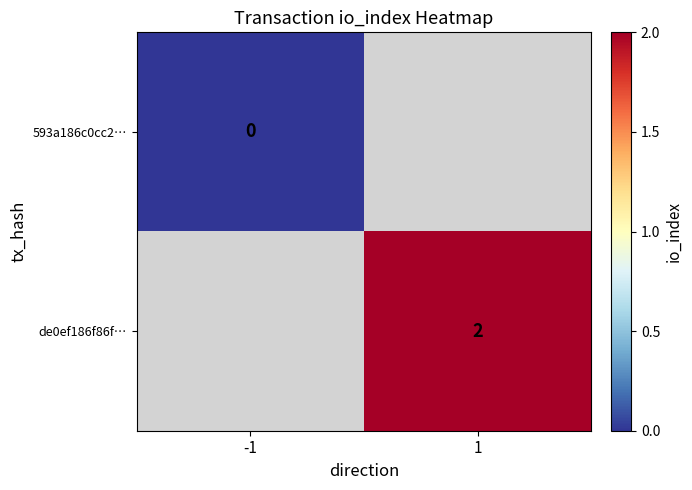

Is it true that de0ef186f86f… equals 2 at 1?

True